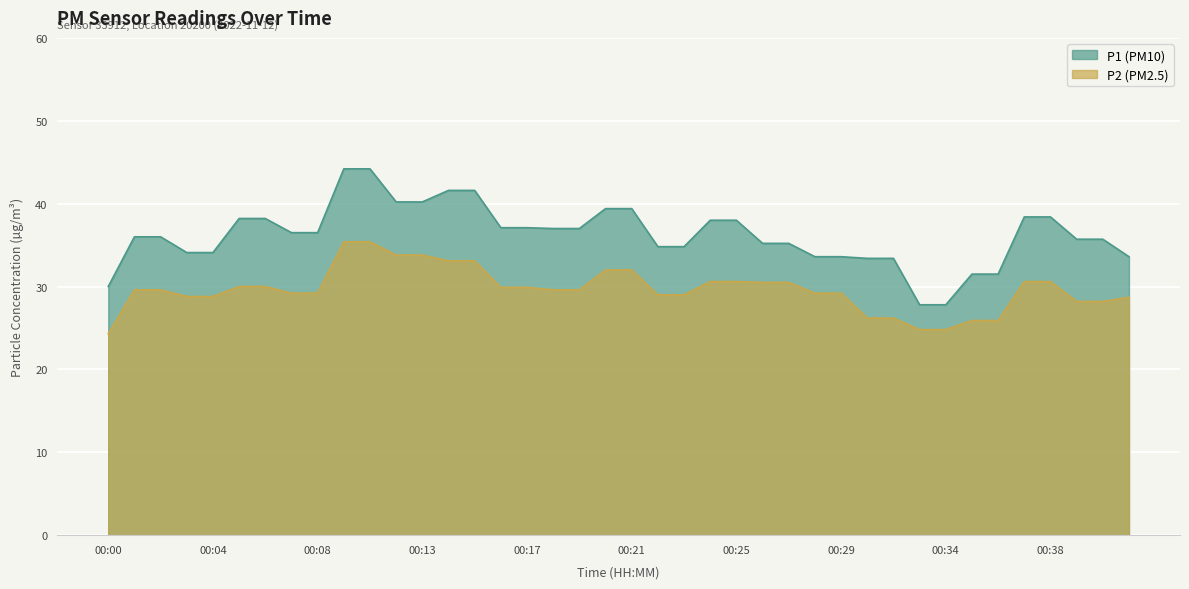

True or false: P2 and P1 cross at least once.

False